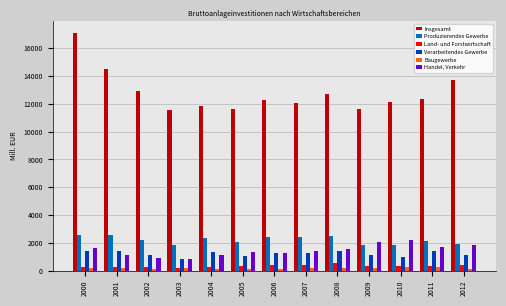

What is the sum of the Insgesamt values at 2000 and 2006?

29357.8